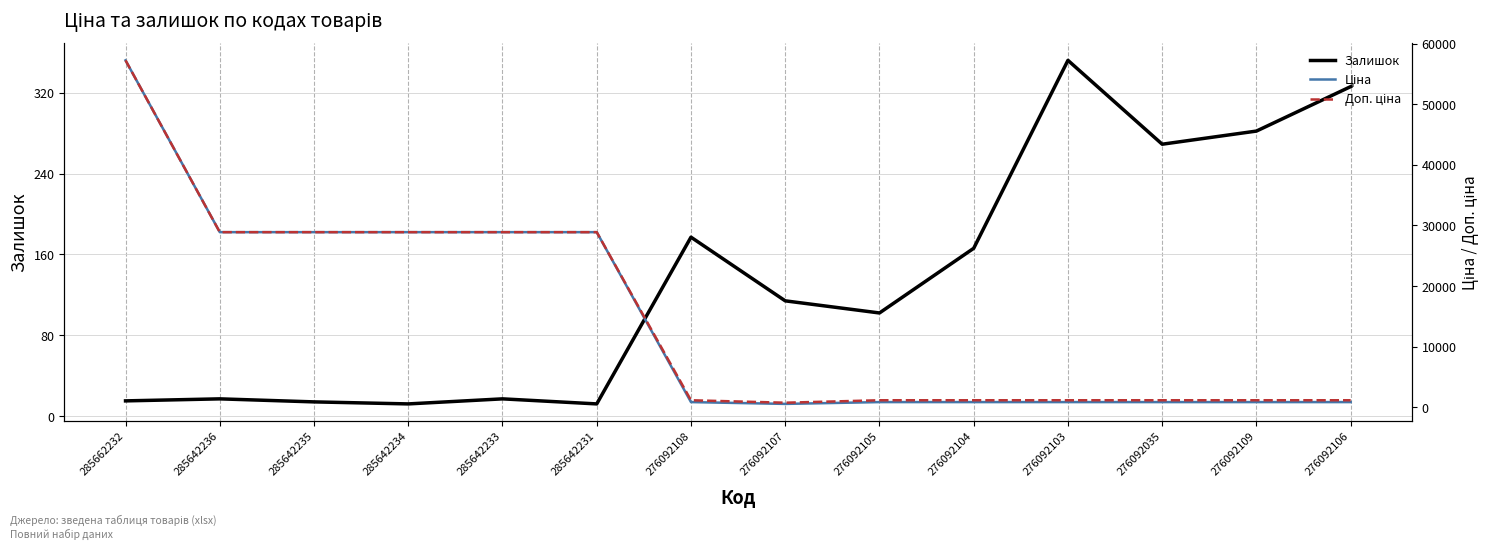

Is it true that Ціна equals 854.0 at 276092104?

True